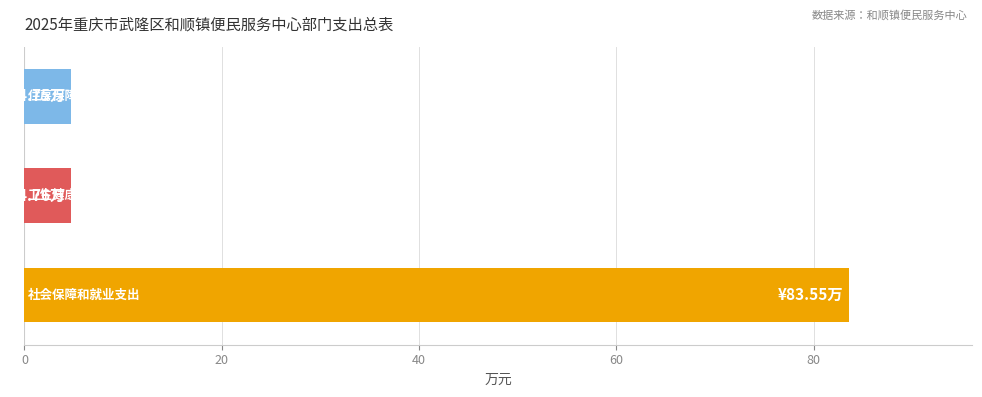

What is the smallest value displayed?

4.8